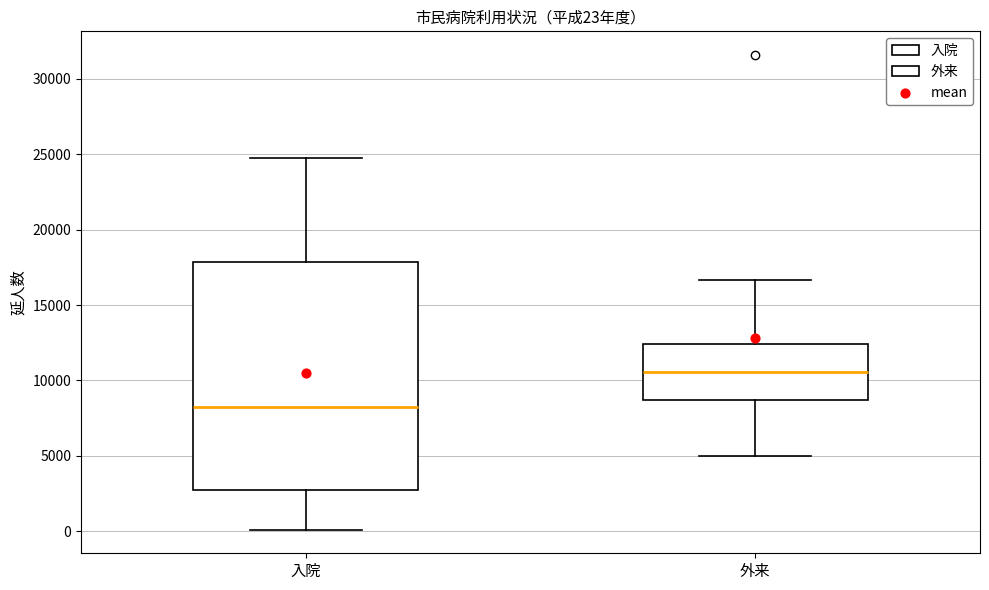

Which box is the tallest, from its lower edge to its upper edge?

入院